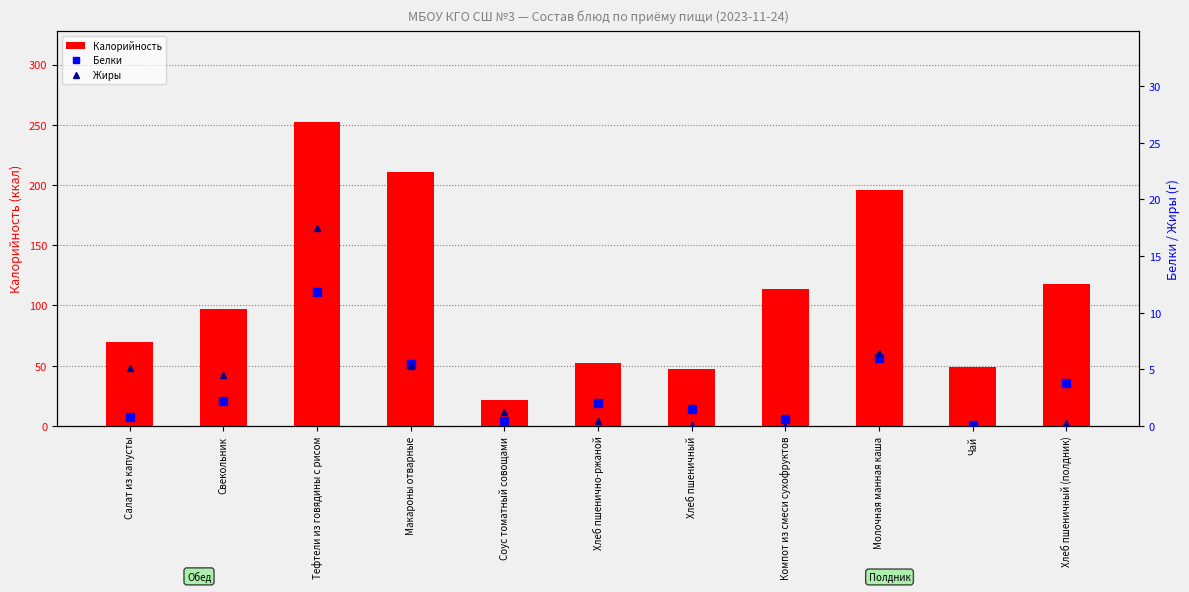

Reading left to right, transcribe all the data shown in this chart.

Калорийность: 70.0	97.0	252.2	211.1	21.5	52.2	47.0	113.8	196.0	48.6	117.5
Белки: 0.8	2.2	11.8	5.5	0.4	2.0	1.5	0.6	6.0	0.1	3.8
Жиры: 5.1	4.5	17.4	5.3	1.2	0.4	0.1	0.0	6.4	0.0	0.2